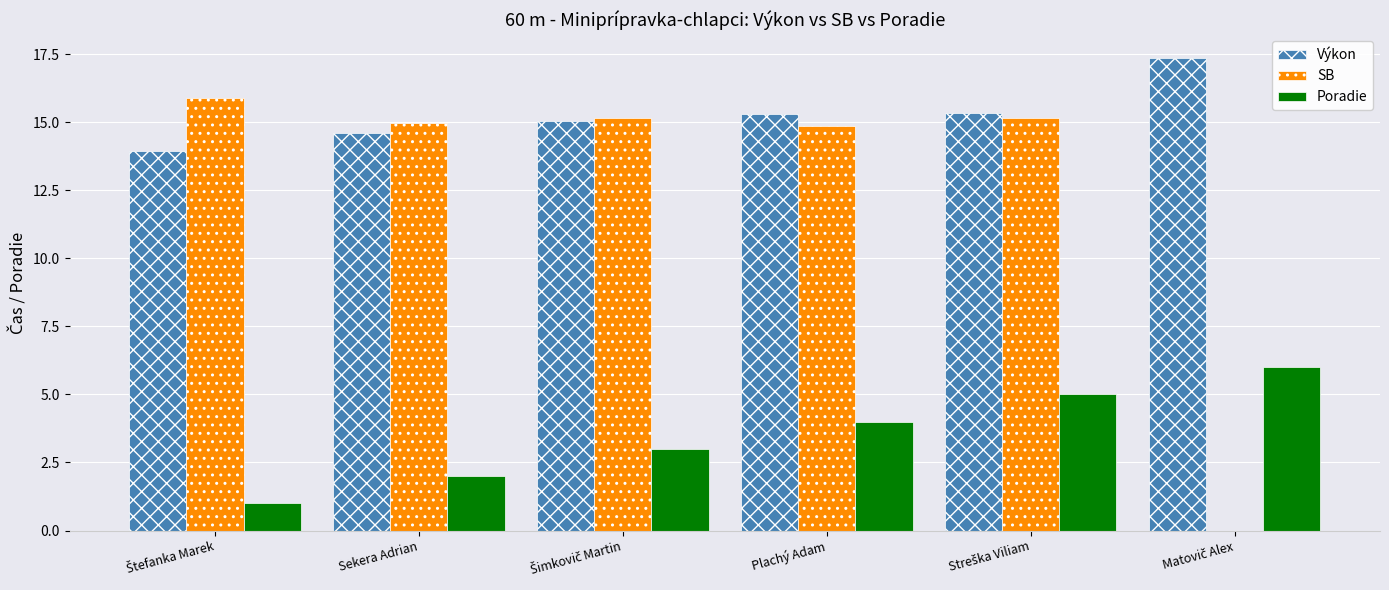

Which series has the largest total across all categories?

Výkon